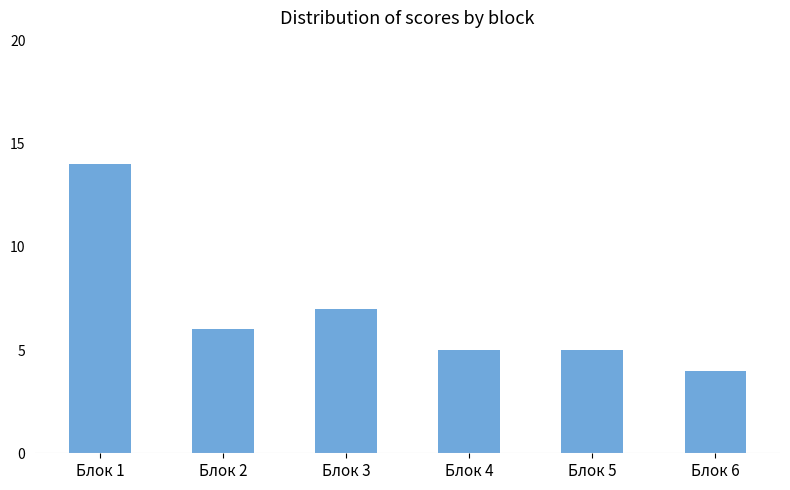

Approximately how many times larger is the value at Блок 6 compared to Блок 4?

0.8